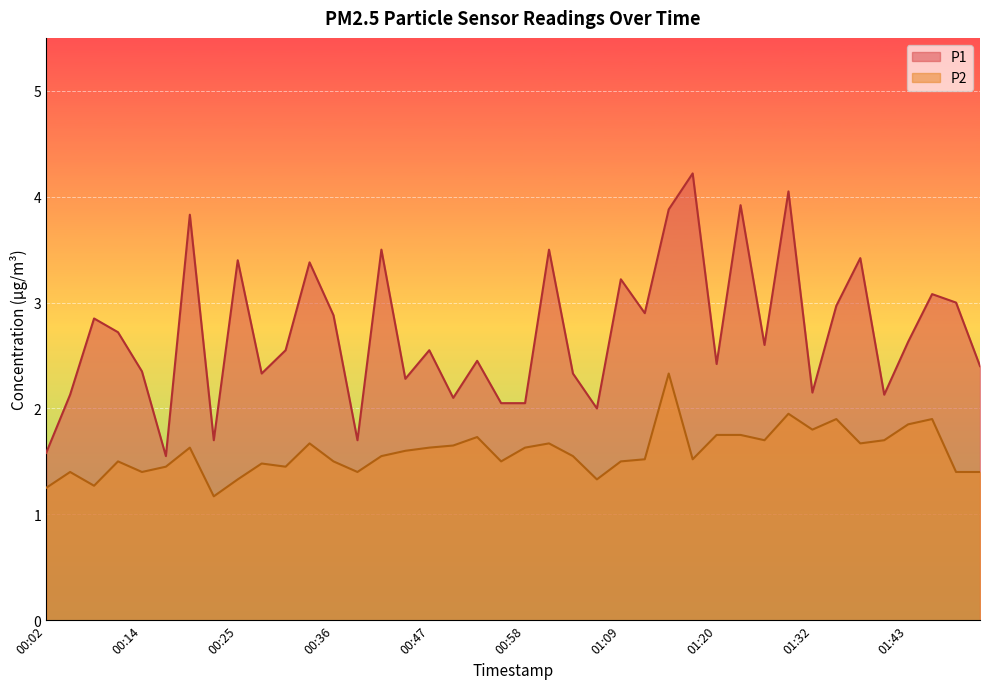

What position from the right is 00:58?

20